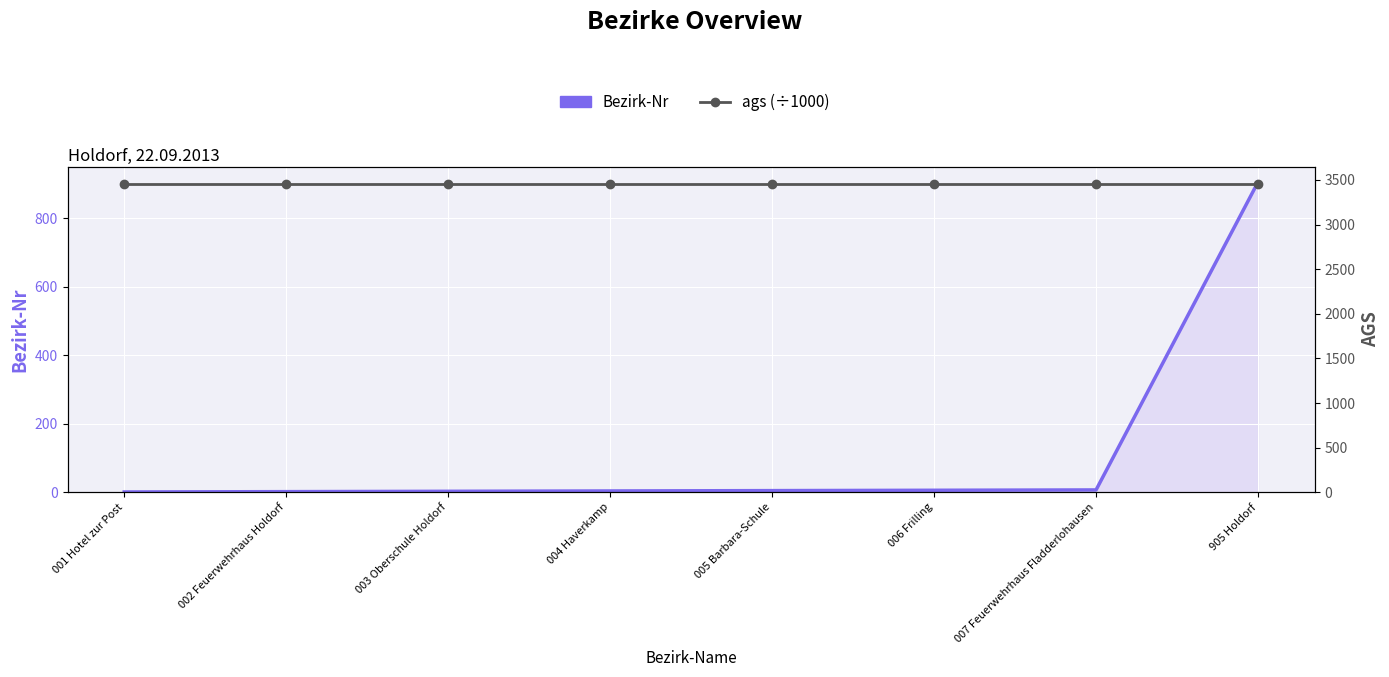

At how many categories does at least one series exceed 1567?

8